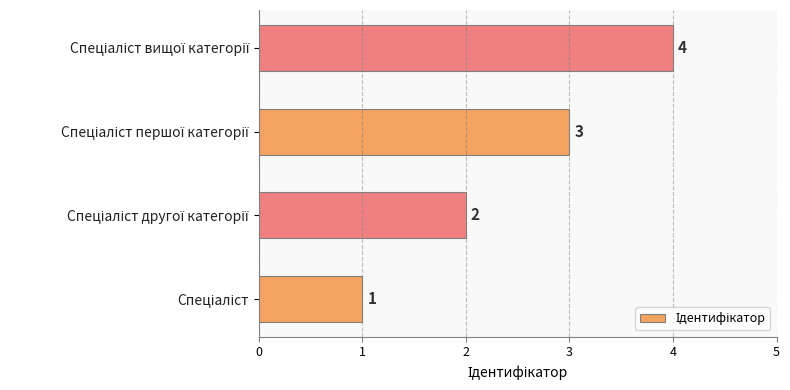

What is the sum of all values?

10